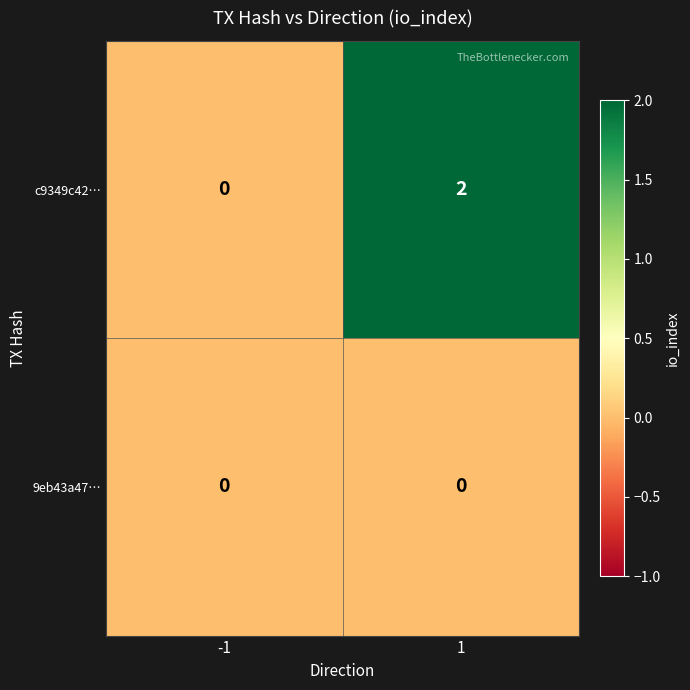

Rank the series by their maximum value, from lowest to highest.

9eb43a47…, c9349c42…